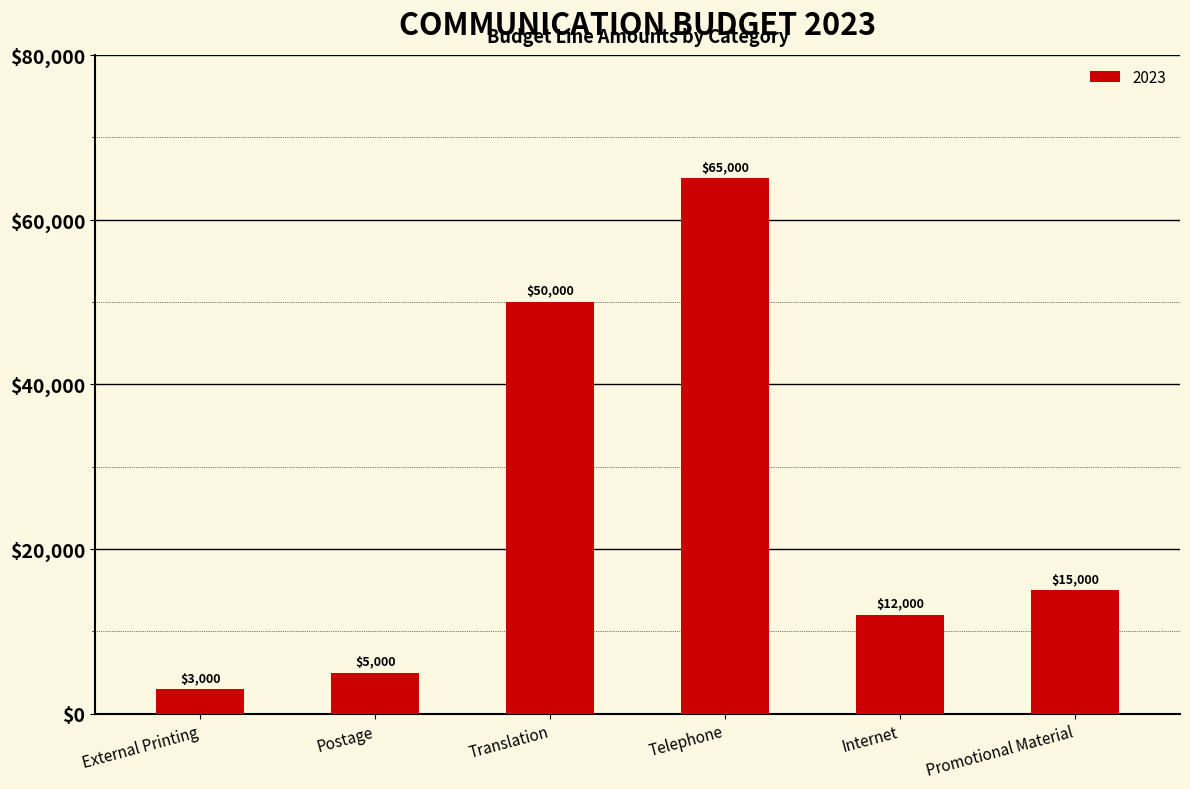

Which has a higher value, Promotional Material or Translation?

Translation